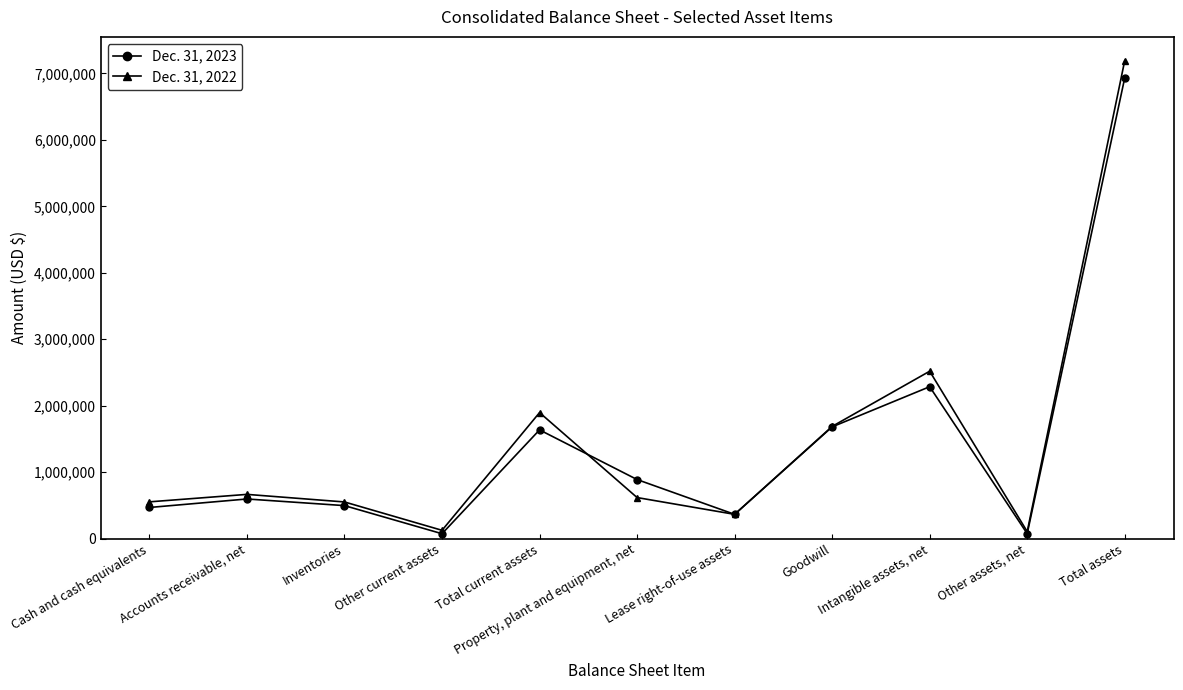

At Intangible assets, net, list the series in order from largest to smallest.

Dec. 31, 2022, Dec. 31, 2023